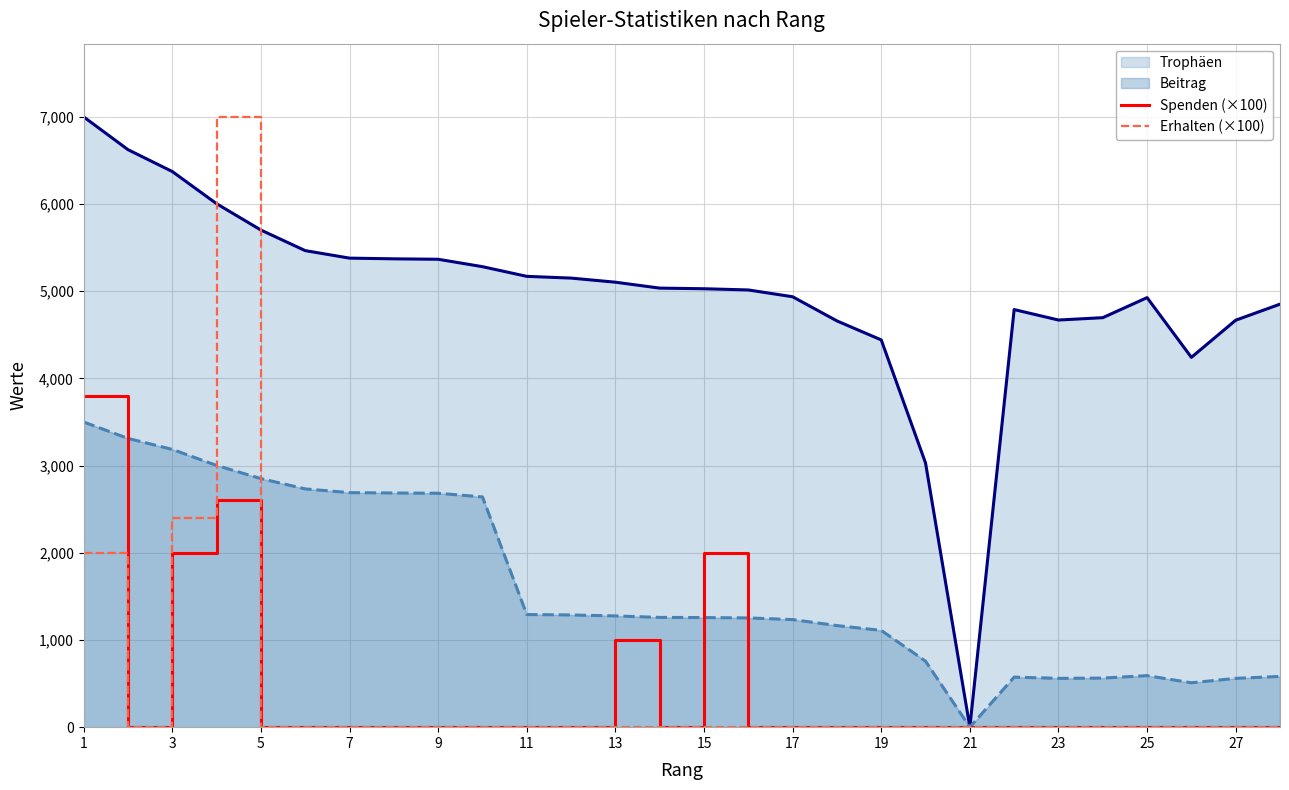

Which series has the largest total across all categories?

Trophäen